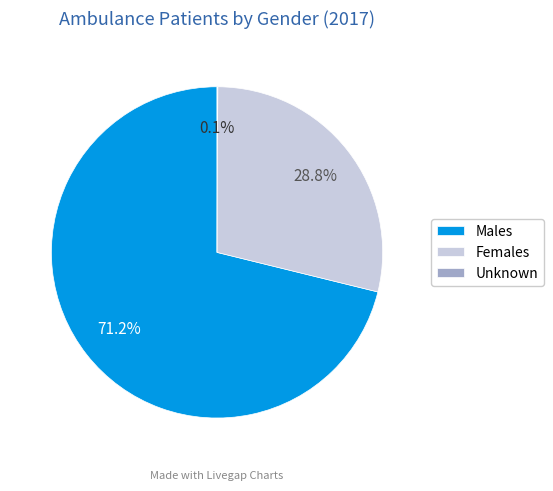

To the nearest percent, what is the difference between the largest and smallest slice percentages?

71%